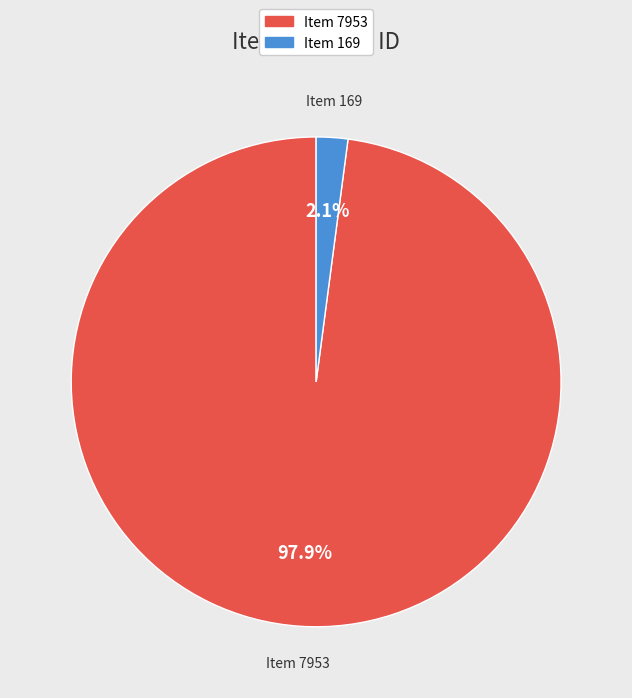

Does any single category account for the majority?

Yes